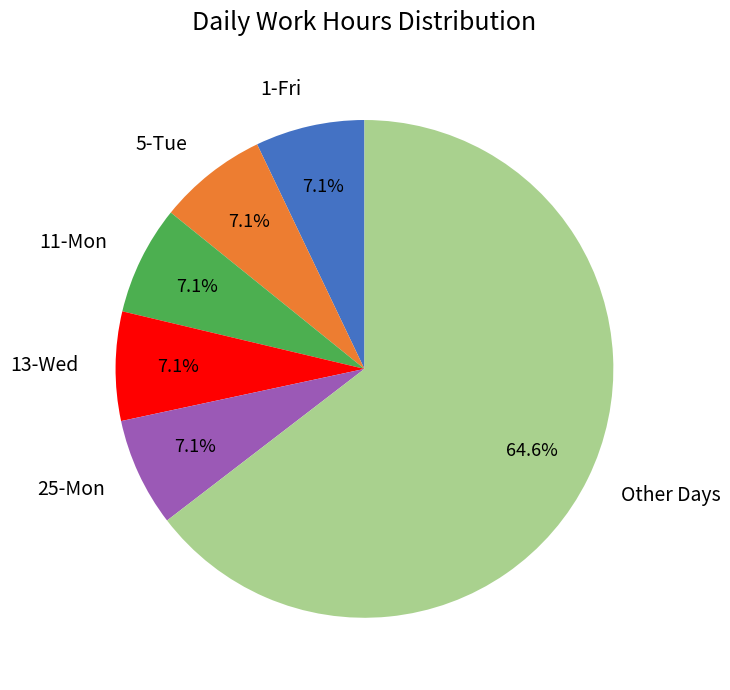

What percentage is NOT represented by 13-Wed?

92.9%